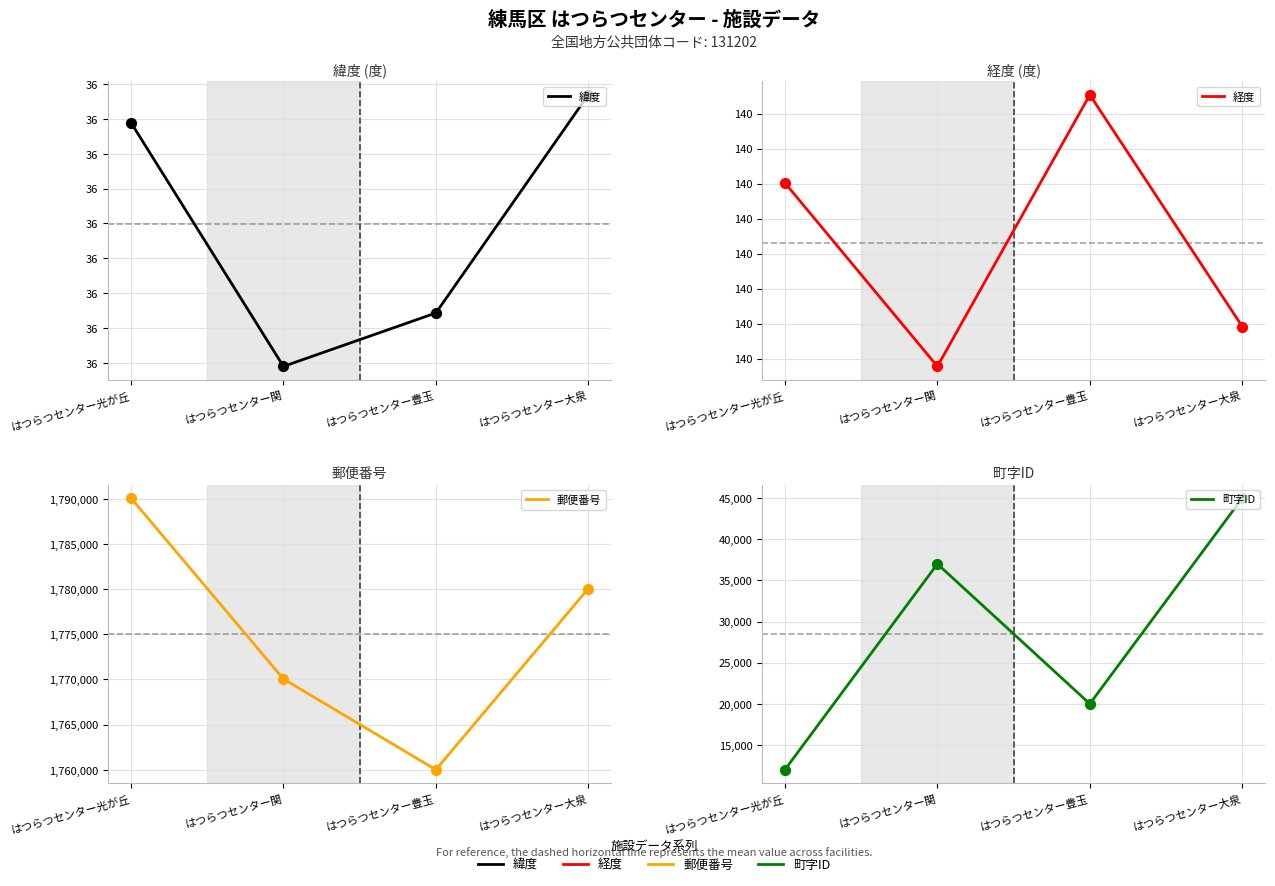

What is the total value across all series at はつらつセンター関?

1807227.3